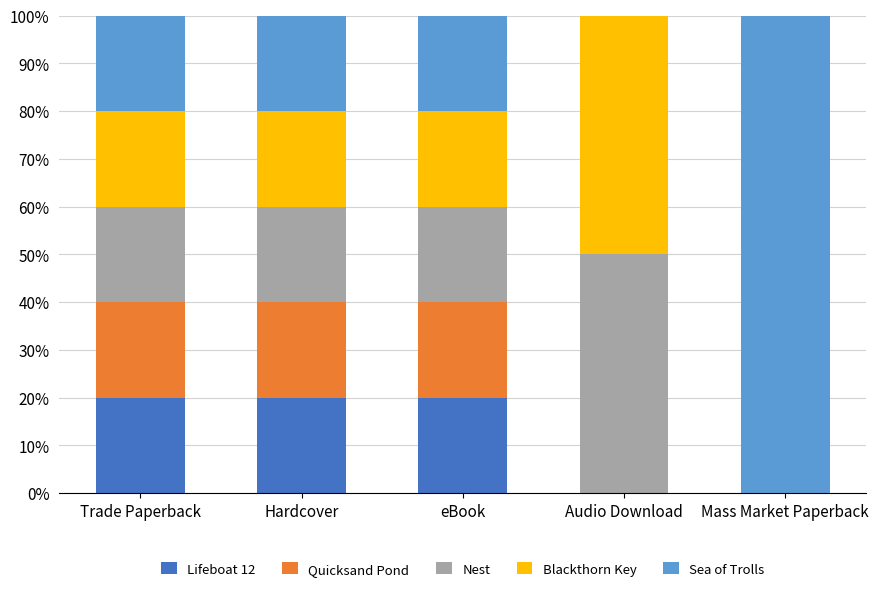

Does the chart contain stacked bars?

Yes